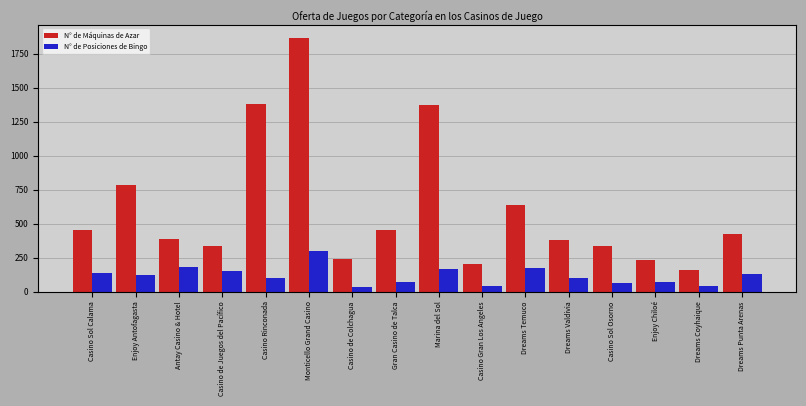

True or false: N° de Posiciones de Bingo has a value of 40 at Casino Gran Los Angeles.

True